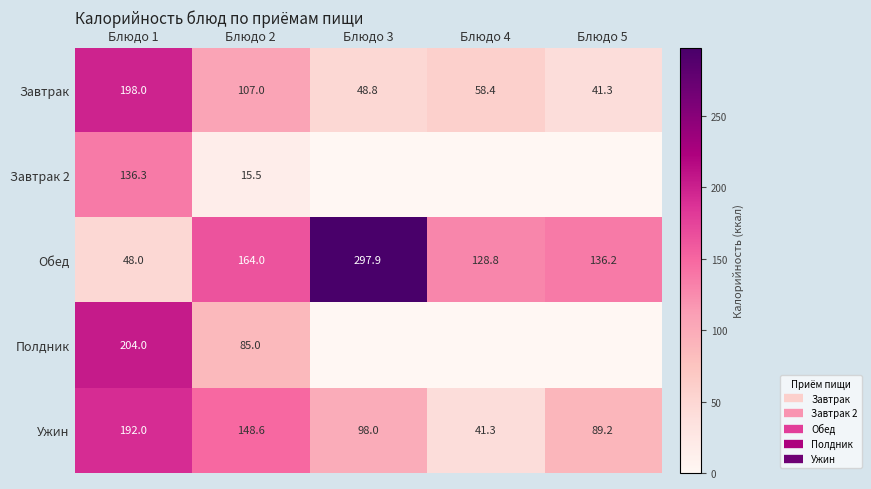

Which series has the widest spread of values?

Обед